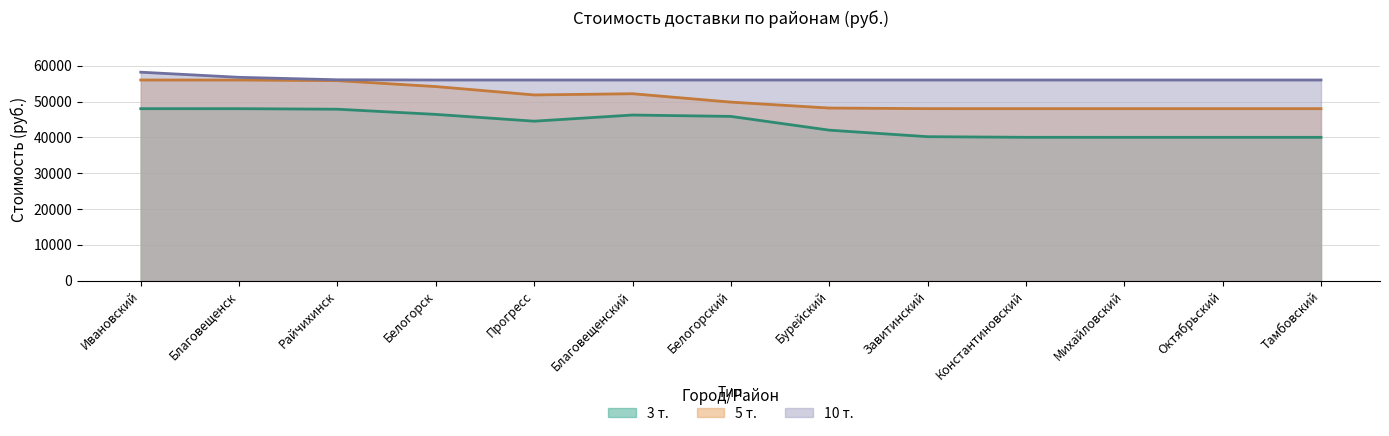

What is the average value of the 10 т. series?

56230.8